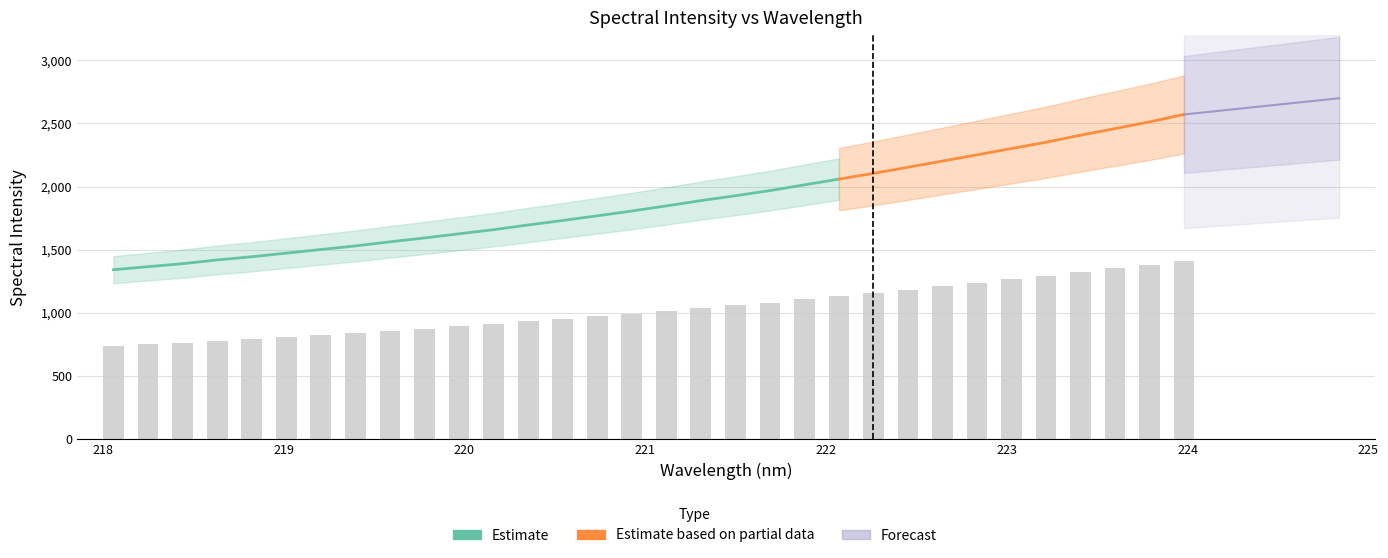

What is the label of the 32nd bar from the left?

224